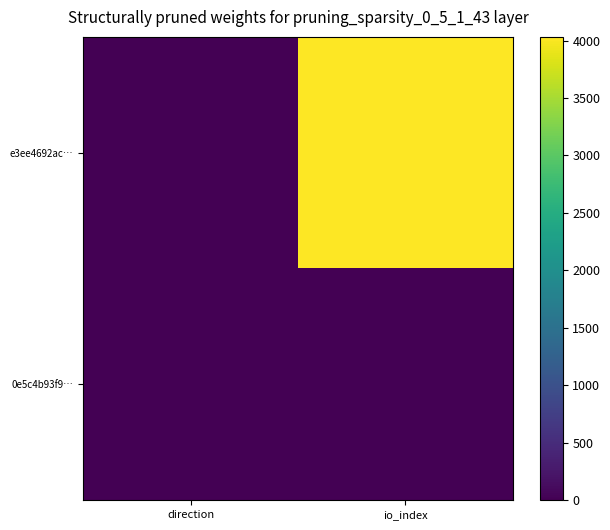

Reading left to right, extract all data points from this chart.

e3ee4692ac…: direction=-1	io_index=4032
0e5c4b93f9…: direction=1	io_index=2